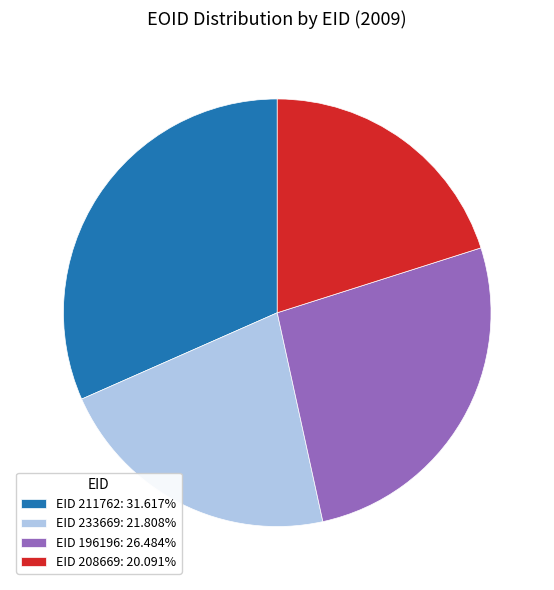

Is there a majority slice in this chart?

No